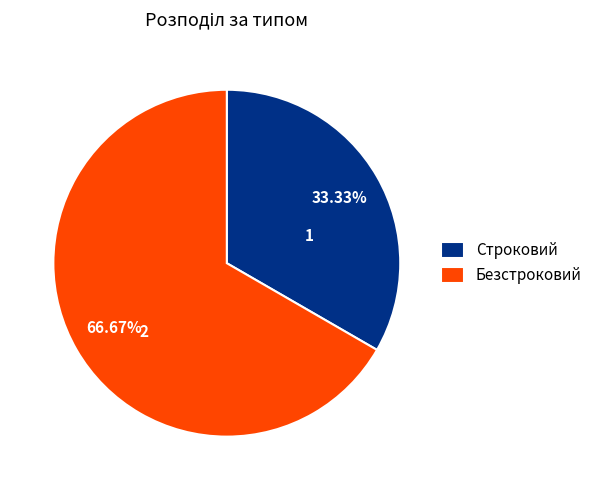

To the nearest percent, what is the combined percentage of Строковий and Безстроковий?

100%